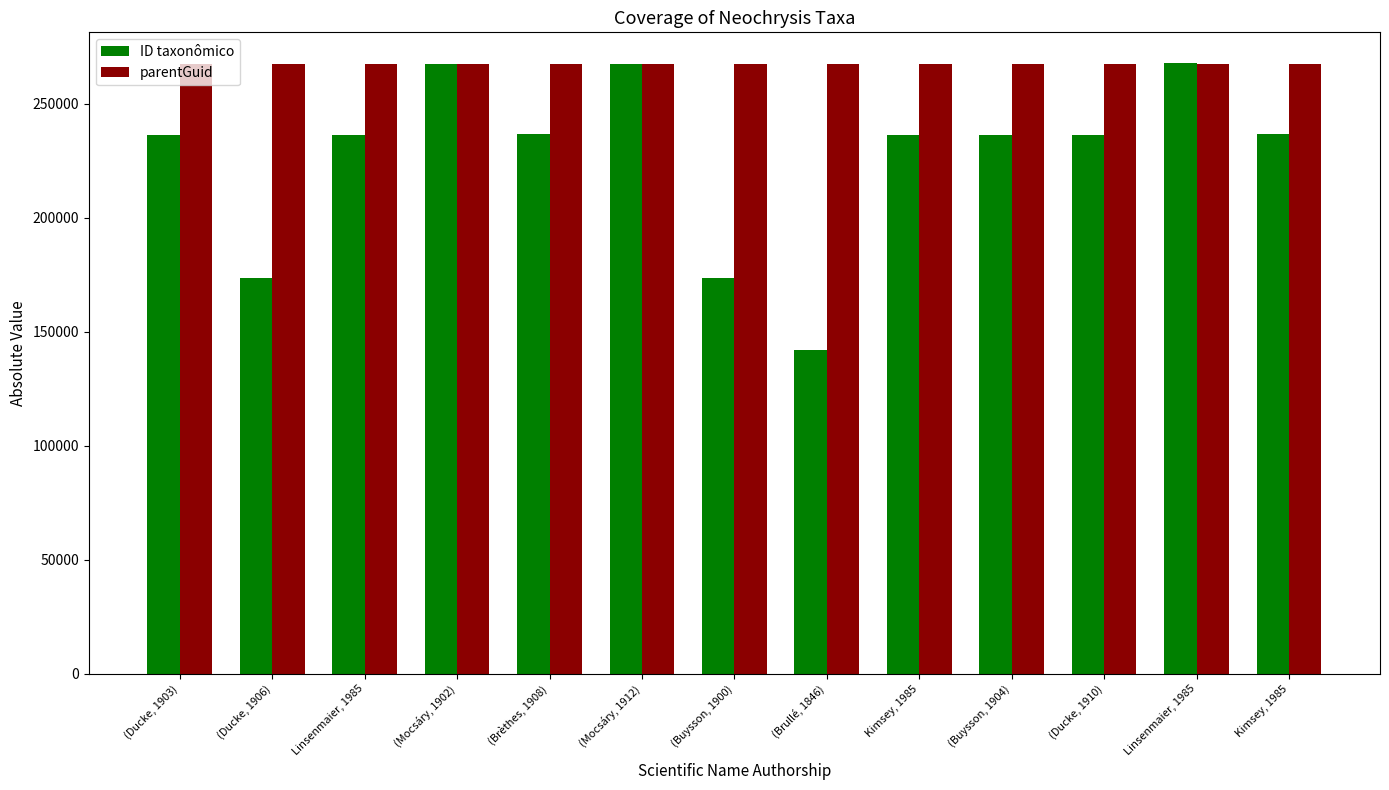

Count the number of data series in this chart.

2